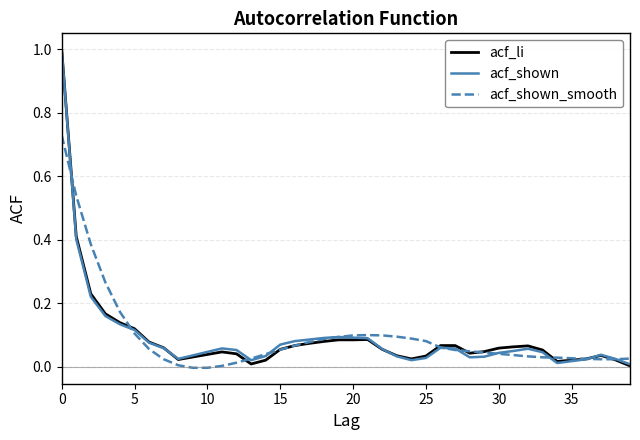

At which category does acf_shown reach its first local peak?

11